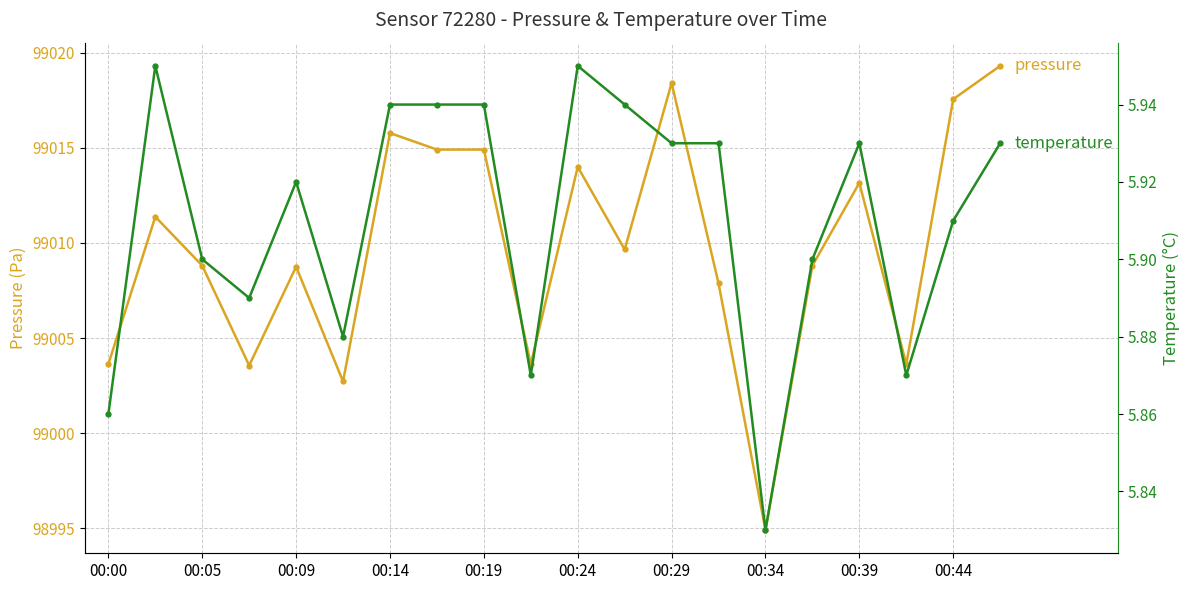

Read the temperature value at 00:14.

5.9